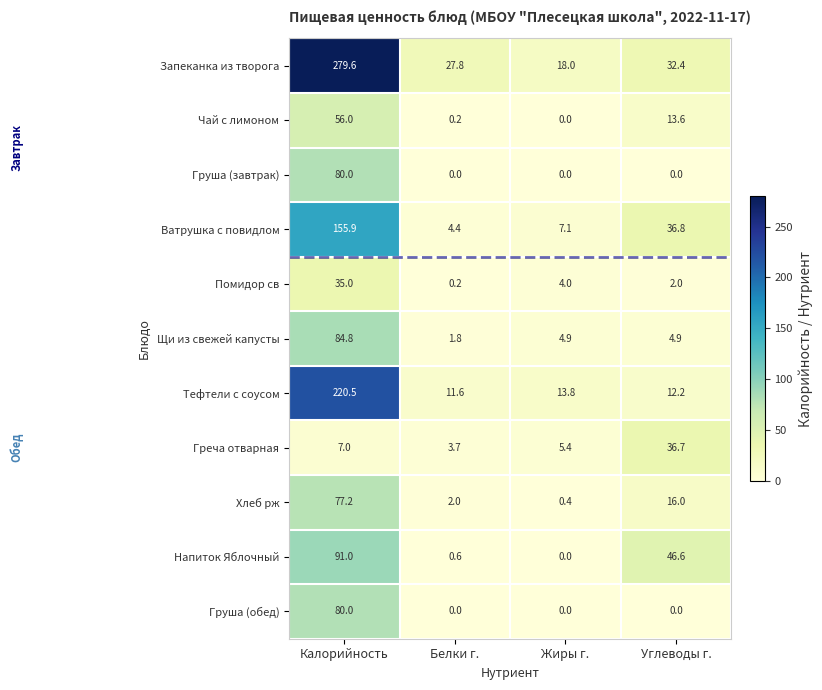

What is the average value of the Щи из свежей капусты series?

24.1